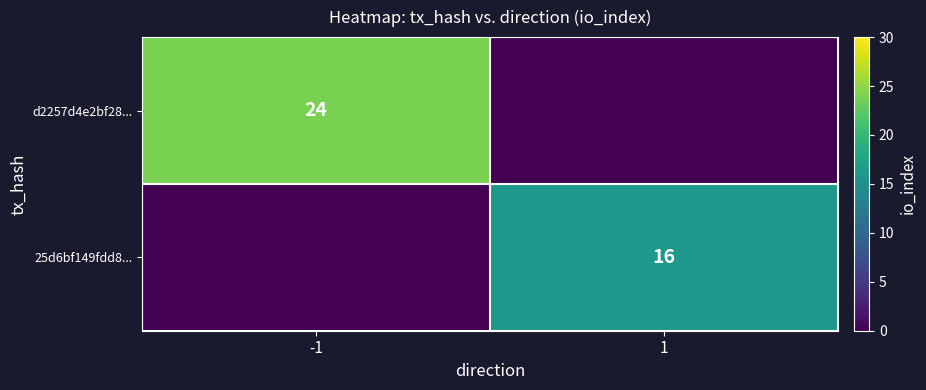

What is the maximum value shown in the chart?

24